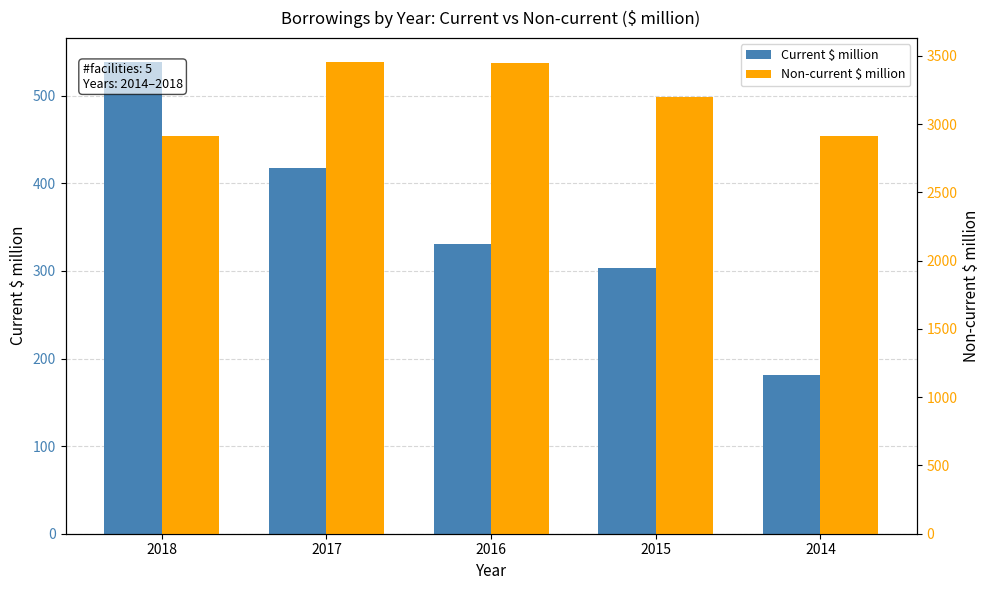

Which series changed the most between 2018 and 2016?

Non-current $ million